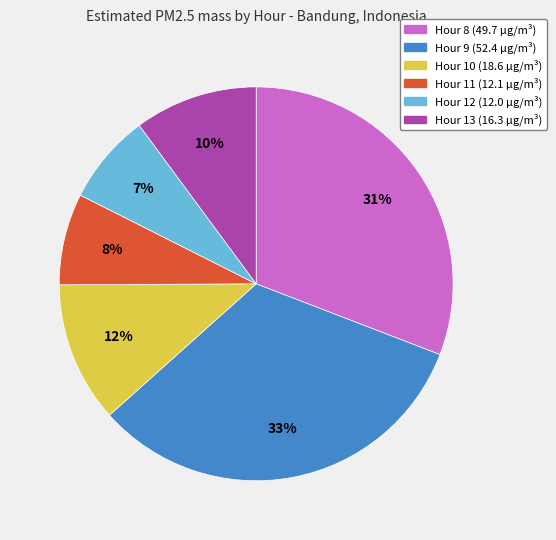

Is it true that Hour 12 is 2% of the pie?

False